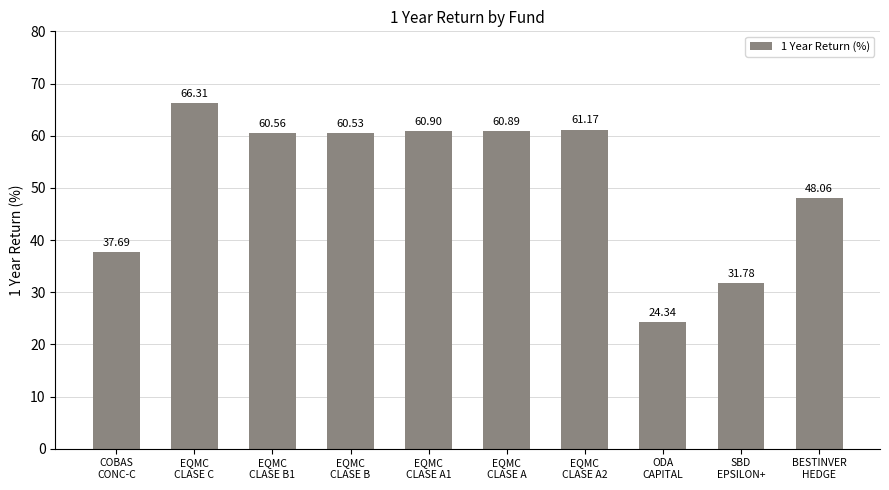

What is the change in value from COBAS
CONC-C to BESTINVER
HEDGE?

+10.4